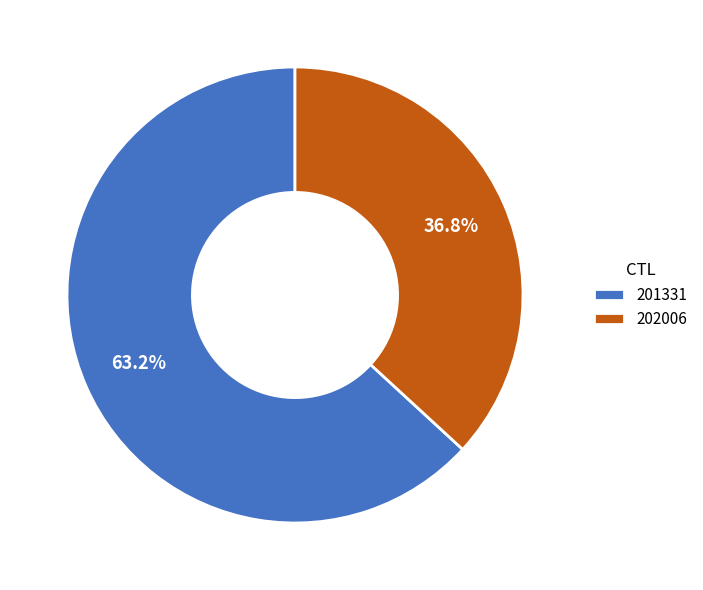

What percentage is the 202006 slice, to the nearest percent?

37%